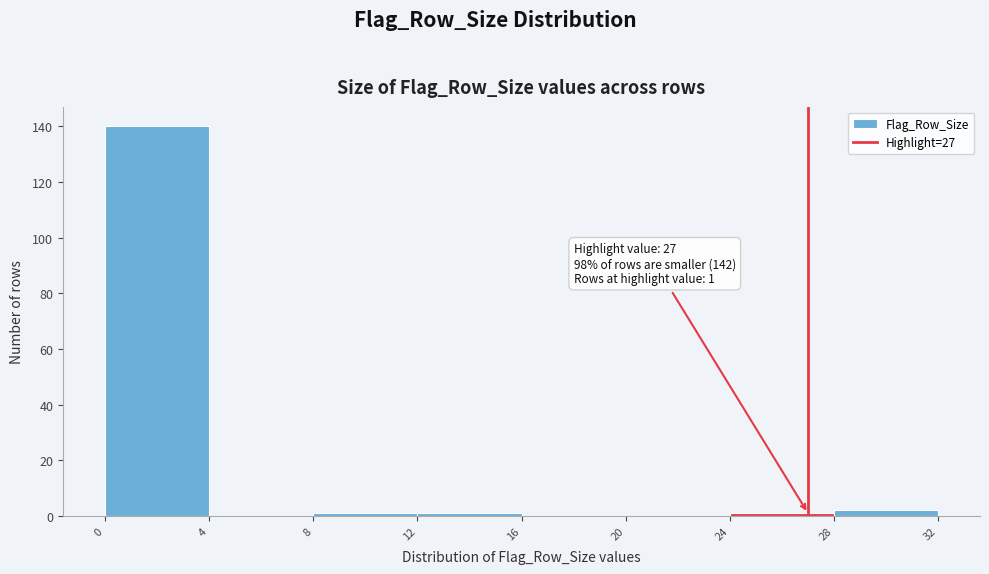

Over which range of the x-axis is the bar tallest?

0 to 4